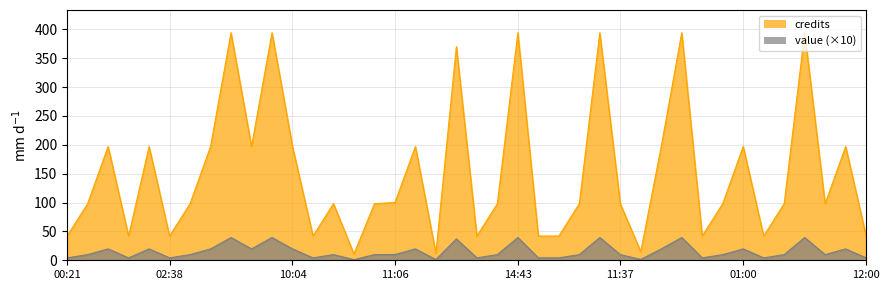

Does the chart display data point markers on the line(s)?

No